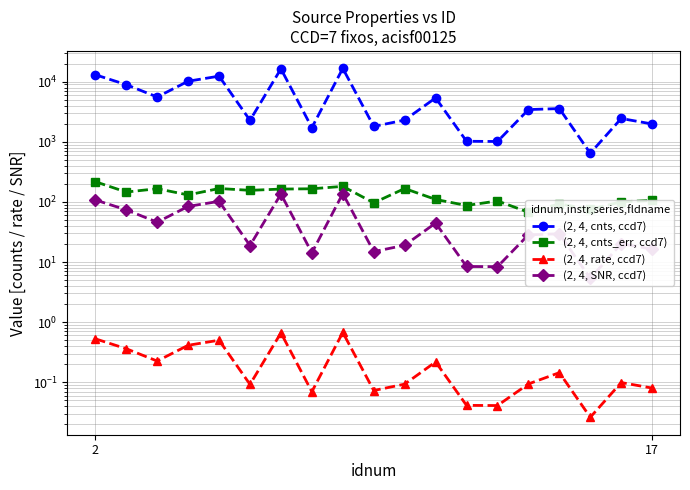

Is it true that (2, 4, cnts_err, ccd7) equals 43.8 at 13?

False